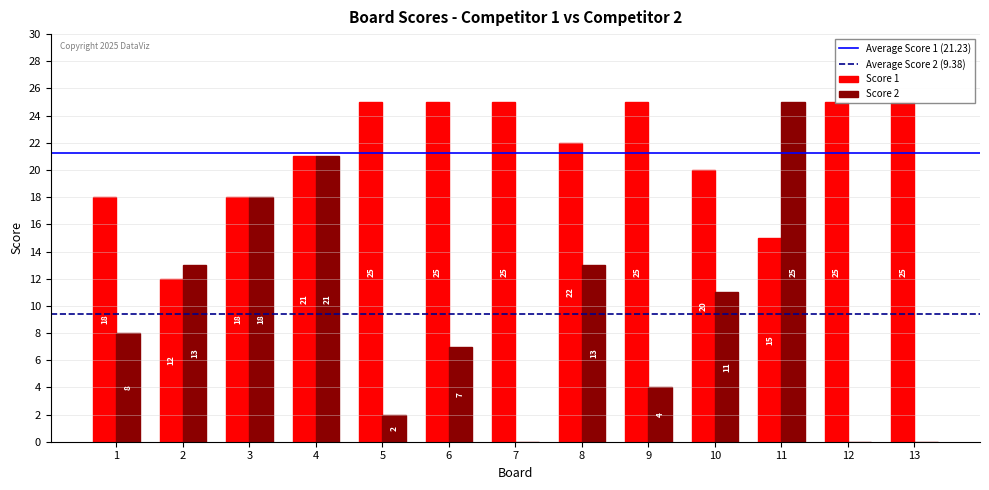

How many series are shown in this chart?

2